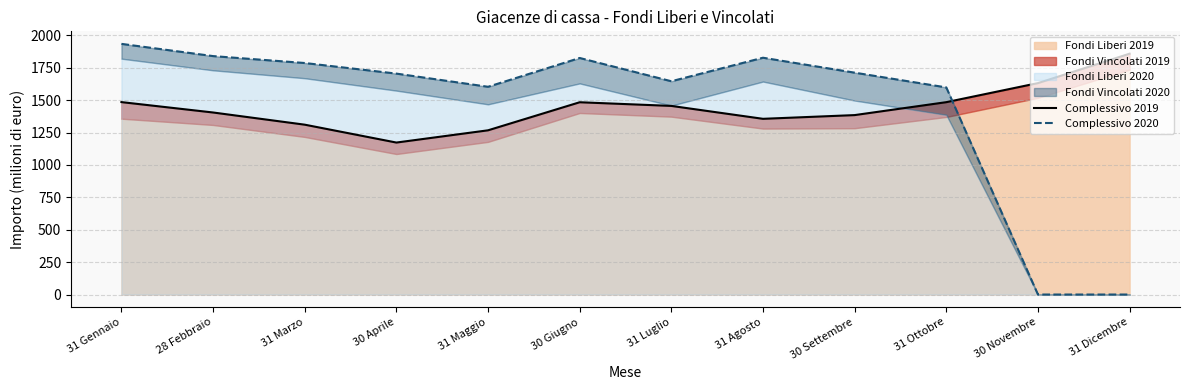

Which series ends up on top after the final intersection of Complessivo 2020 and Complessivo 2019?

Complessivo 2019